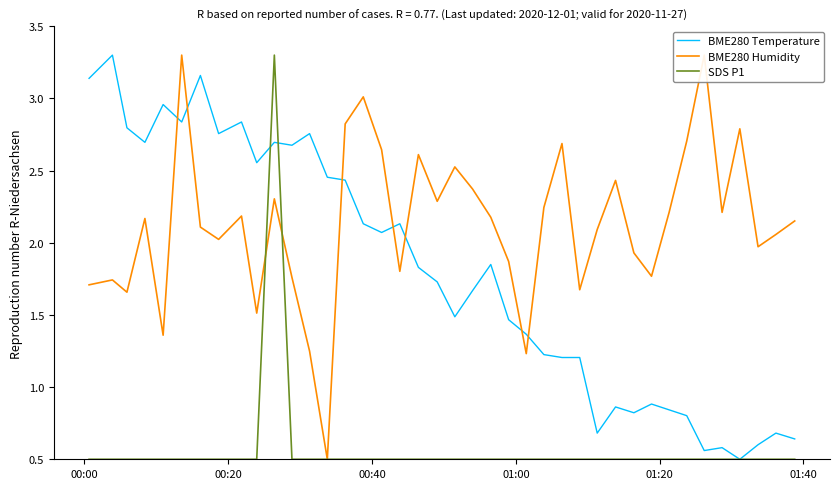

True or false: BME280 Temperature and SDS P1 intersect in this chart.

True